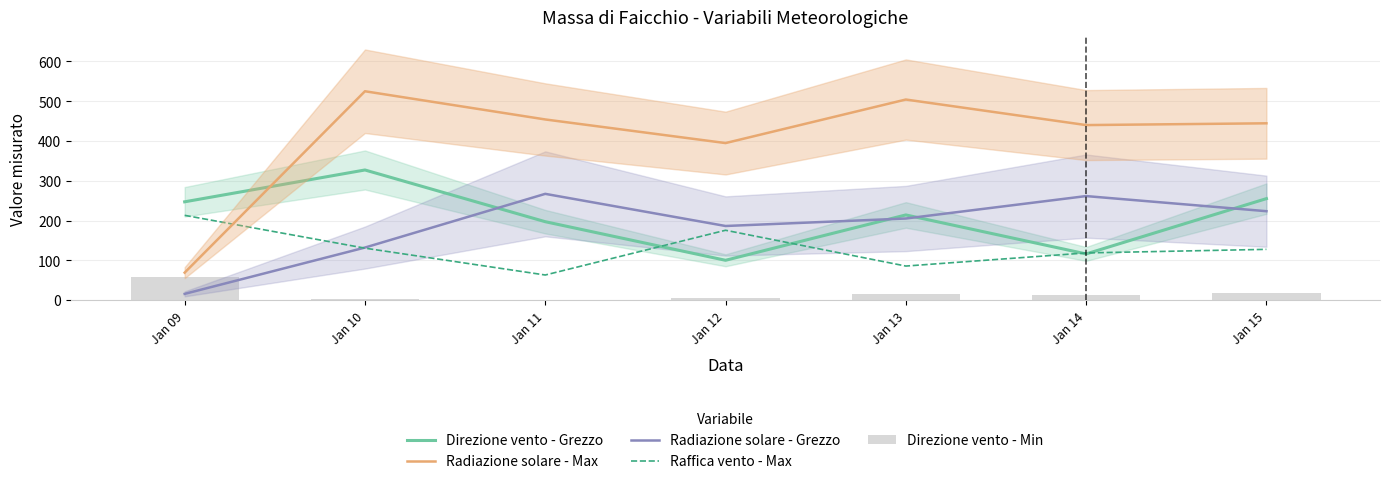

What is the value of the Raffica vento - Max bar at the 7th from the left?

127.5